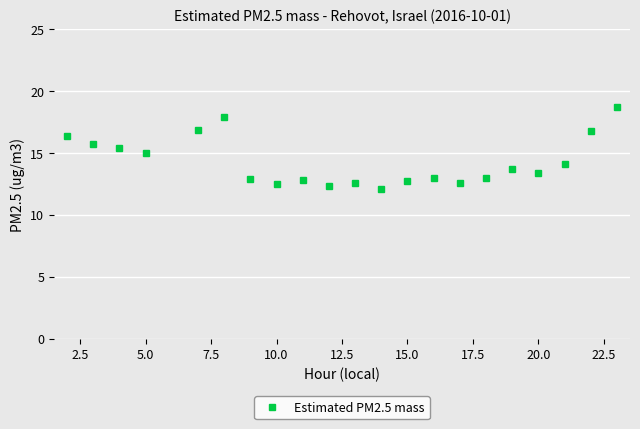

True or false: there are more than 0 points higher than both neighbors.

True